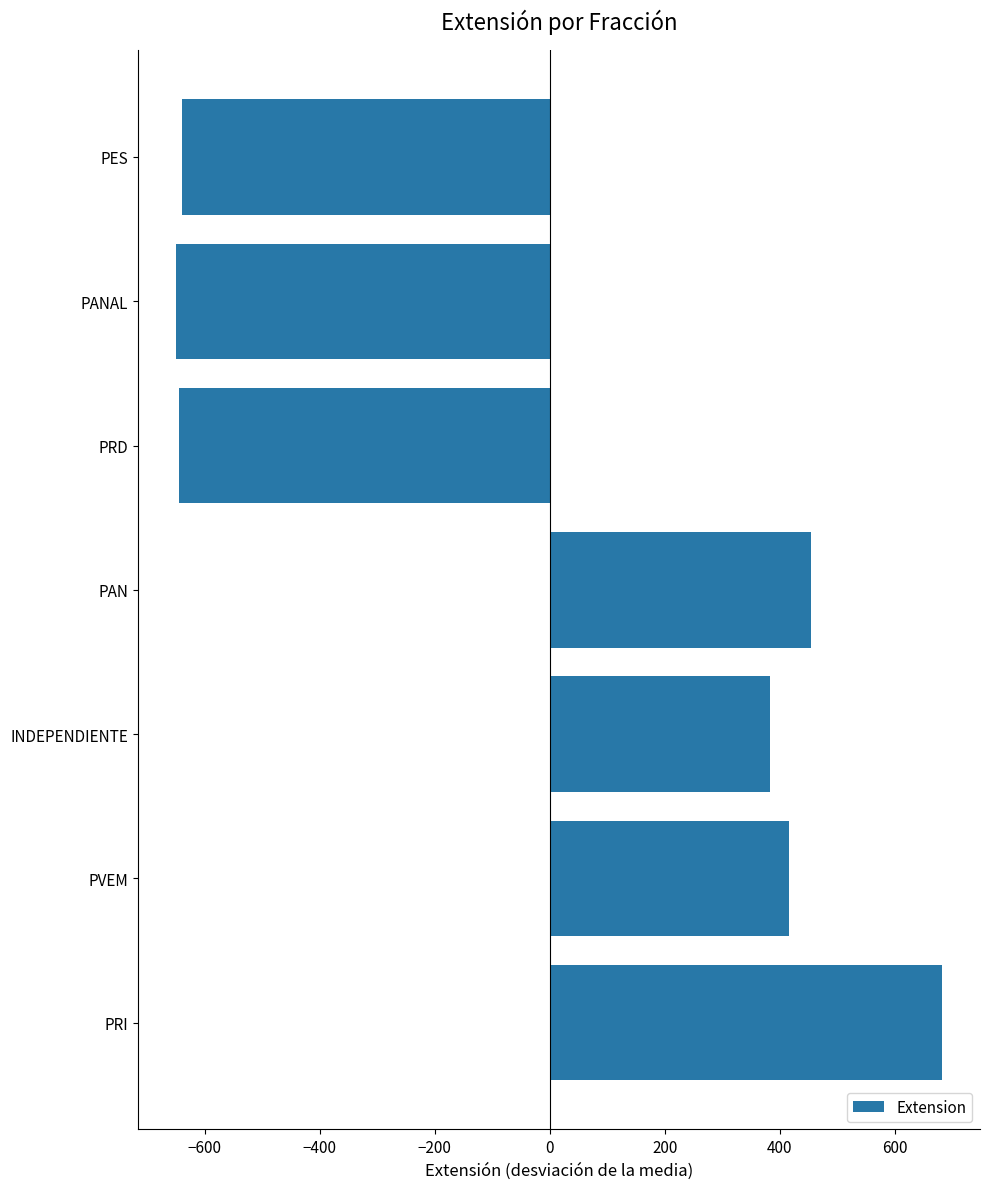

At which label is the value closest to 15?

INDEPENDIENTE